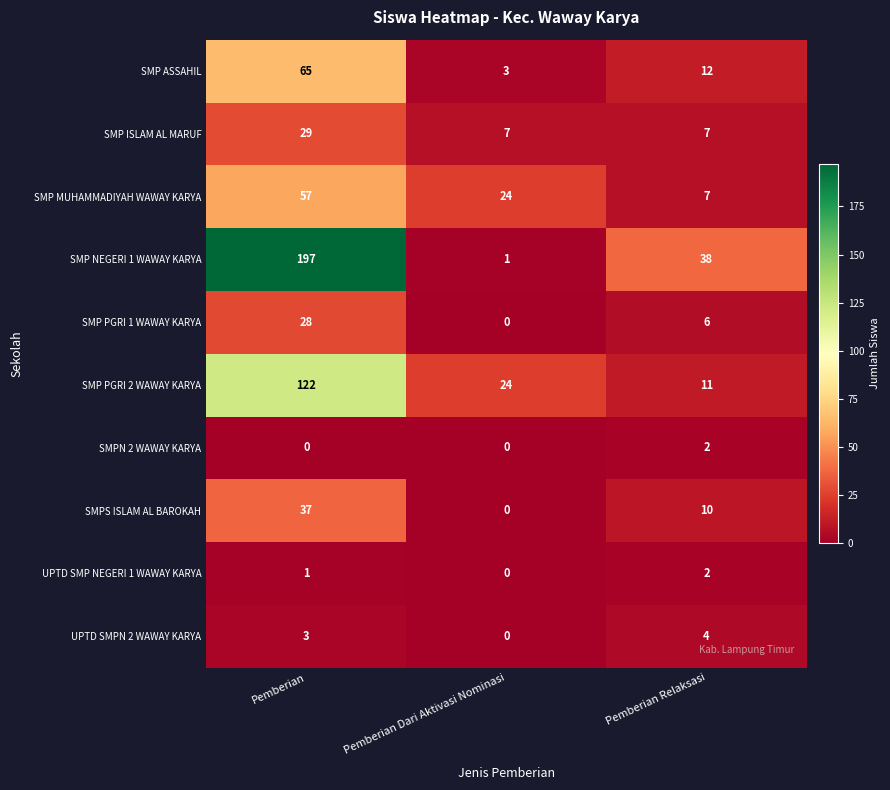

Where is SMP PGRI 1 WAWAY KARYA nearest to the value 14?

Pemberian Relaksasi